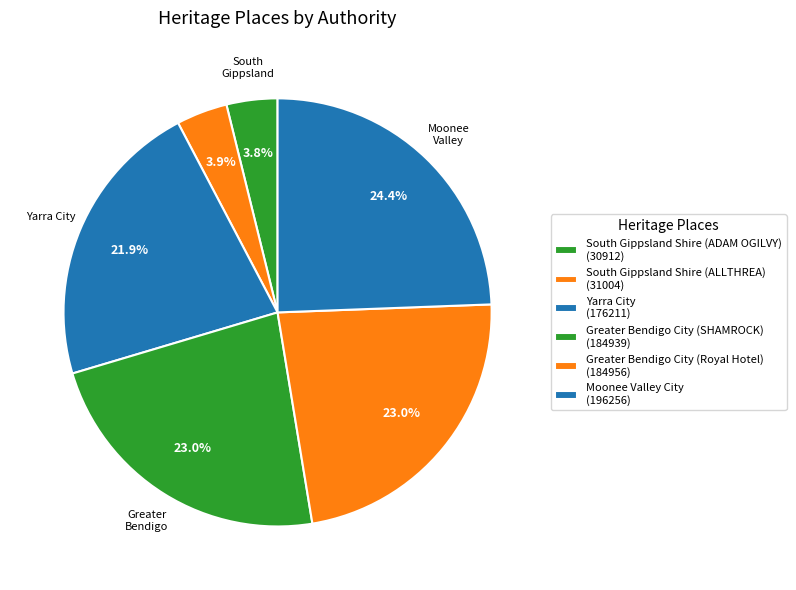

To the nearest percent, what percentage of the pie is South Gippsland Shire (ALLTHREA)?

4%